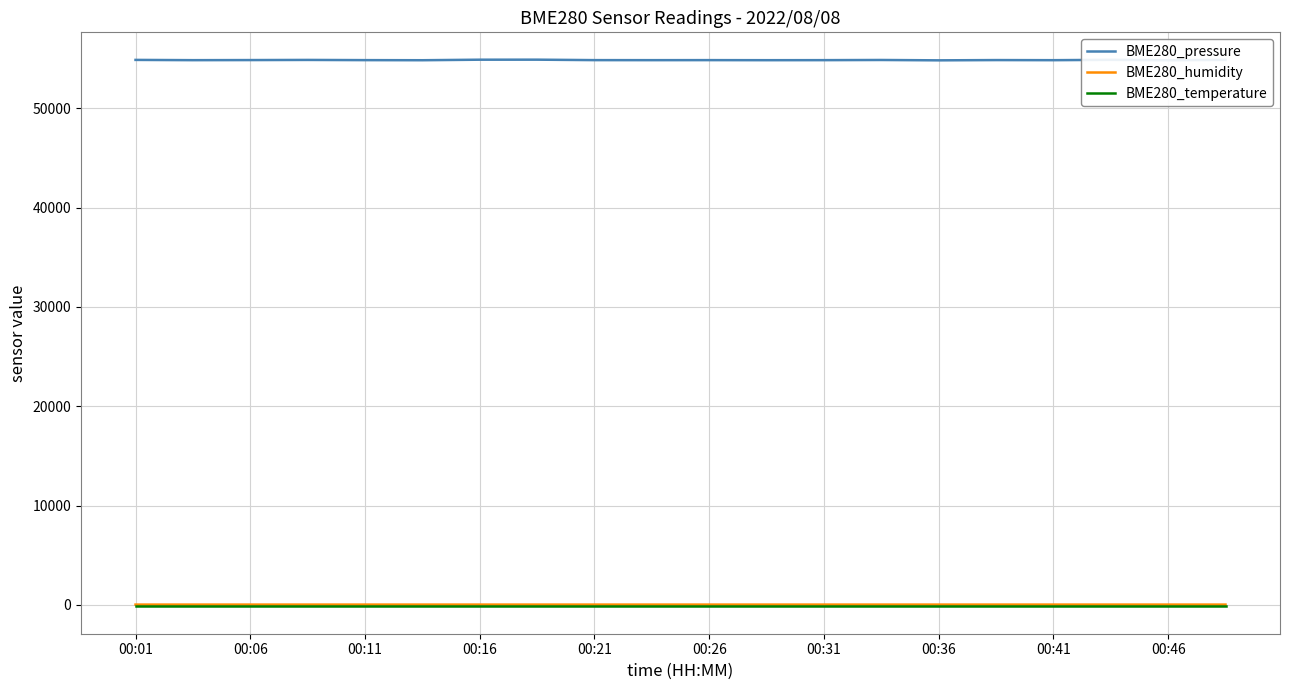

True or false: BME280_pressure and BME280_temperature cross at least once.

False